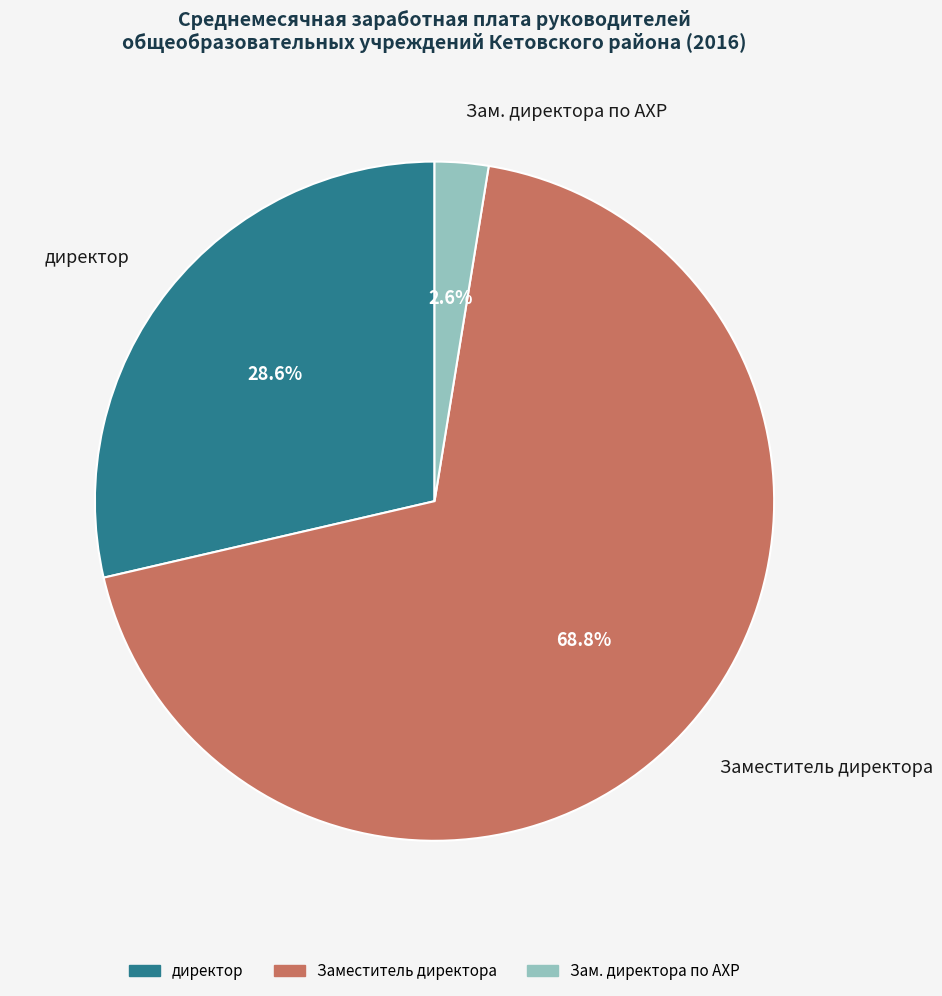

Between директор and Заместитель директора, which is larger?

Заместитель директора